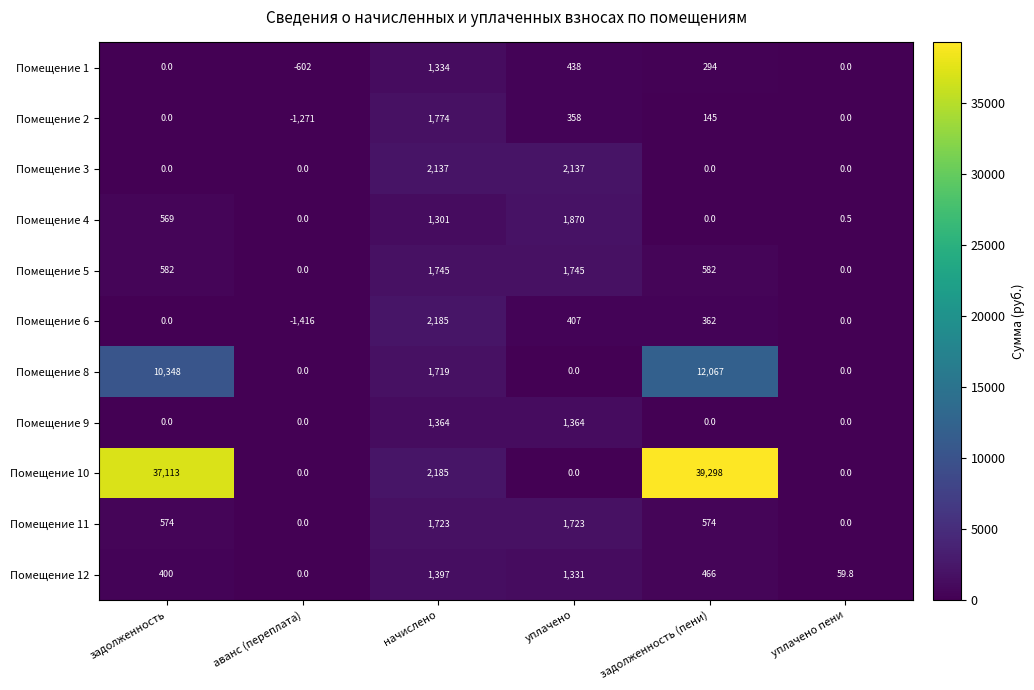

Count the number of data series in this chart.

11